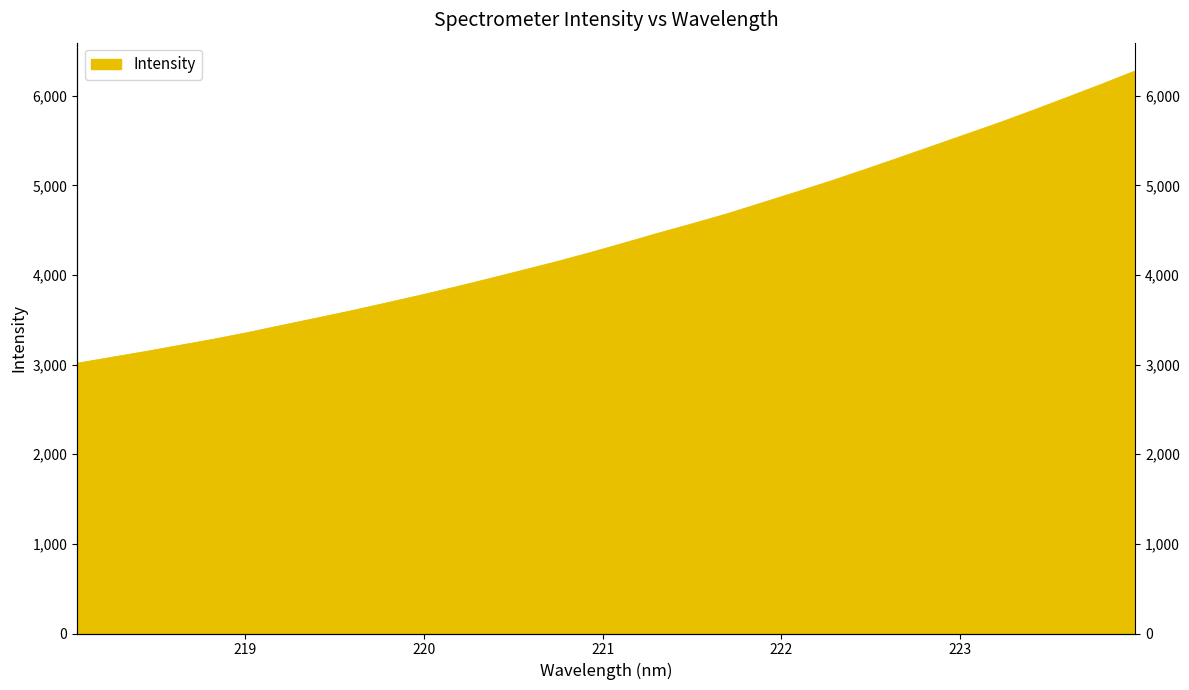

The value at 220.7354 is 5471.6. True or false?

False